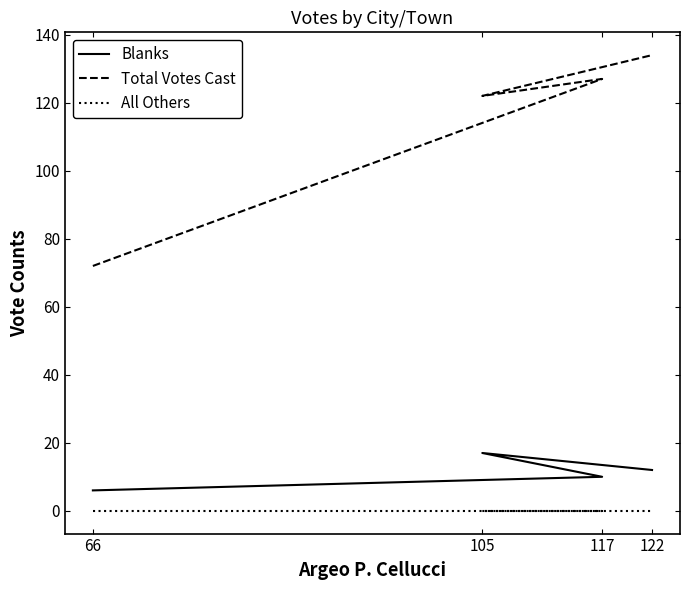

True or false: Blanks and All Others cross at least once.

False